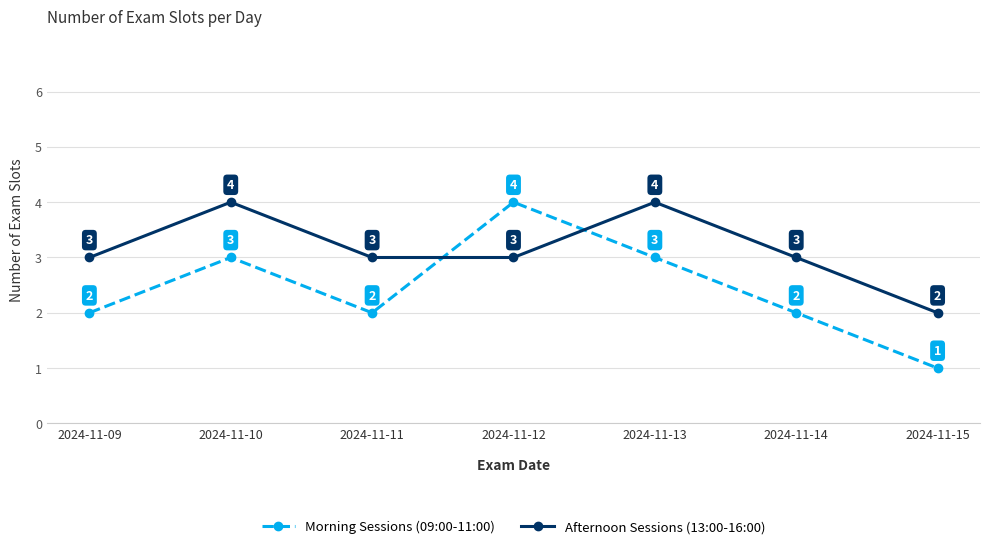

Read the Afternoon Sessions (13:00-16:00) value at 2024-11-13.

4